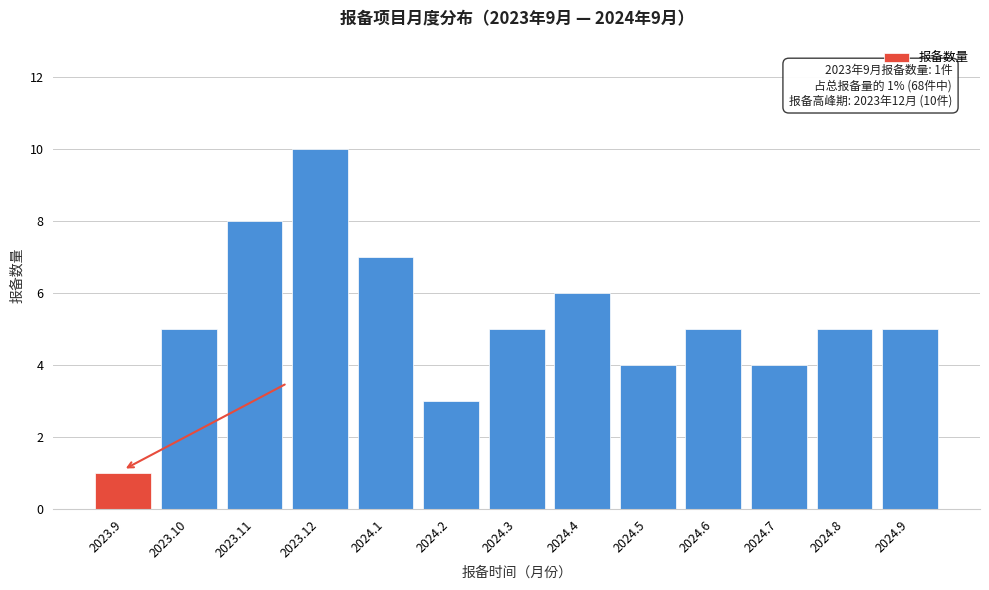

Reading left to right, list all the values displayed in this chart.

2023.9=1	2023.10=5	2023.11=8	2023.12=10	2024.1=7	2024.2=3	2024.3=5	2024.4=6	2024.5=4	2024.6=5	2024.7=4	2024.8=5	2024.9=5